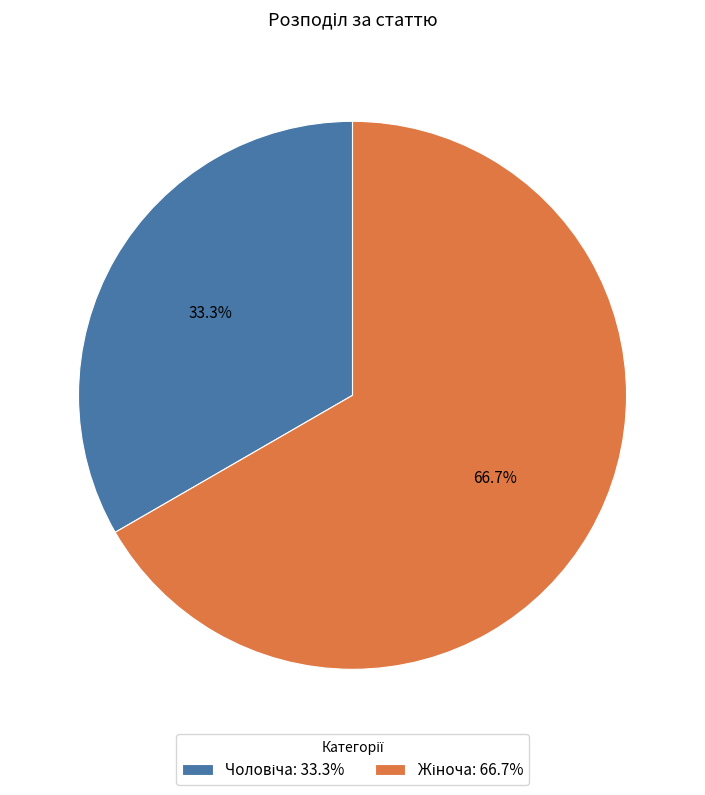

Does any single category account for the majority?

Yes